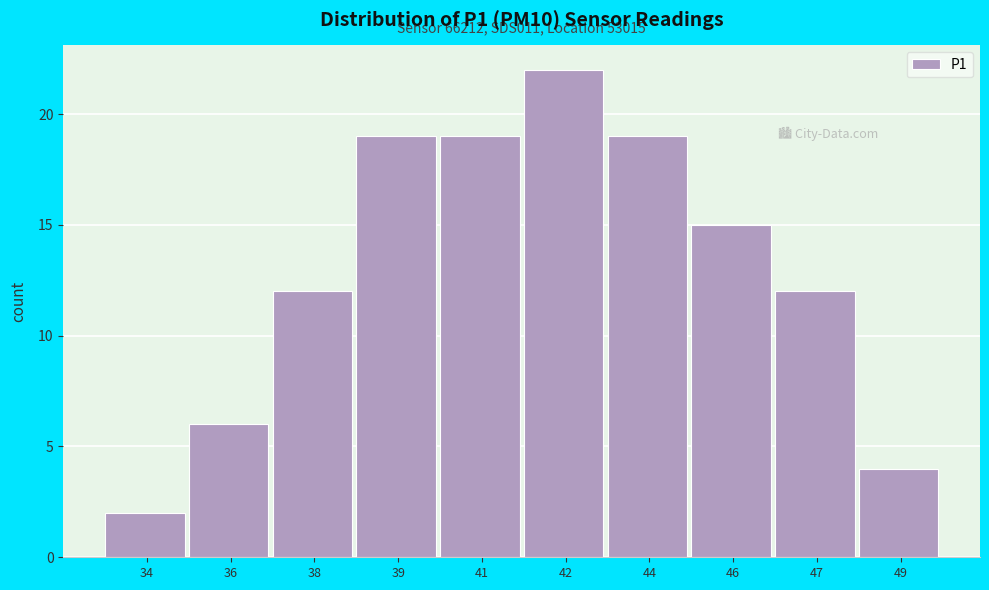

Reading right to left, extract all data points from this chart.

49=4	47=12	46=15	44=19	42=22	41=19	39=19	38=12	36=6	34=2